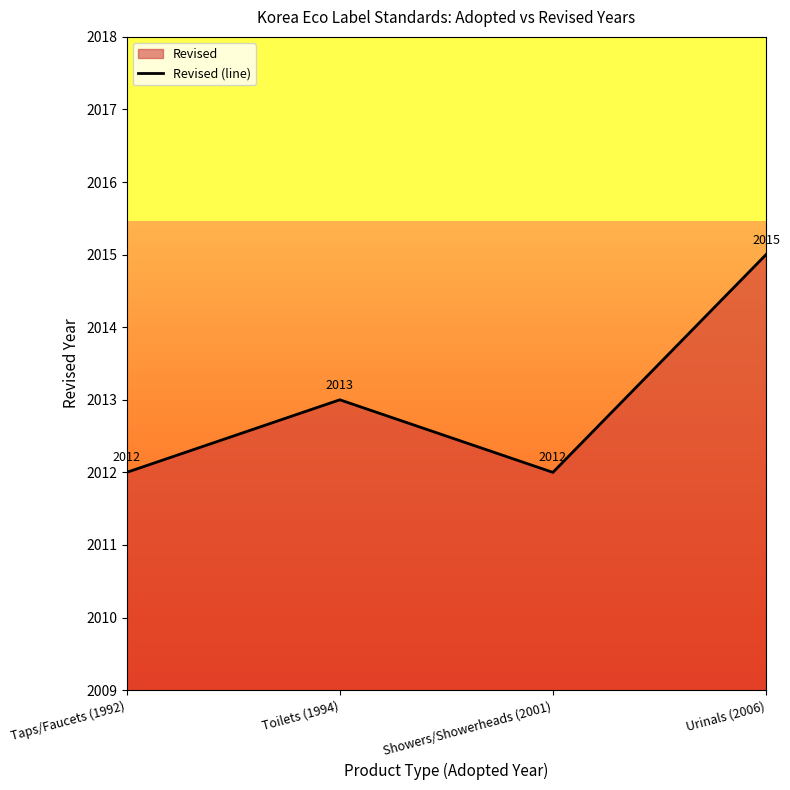

What position from the left is Showers/Showerheads (2001)?

3